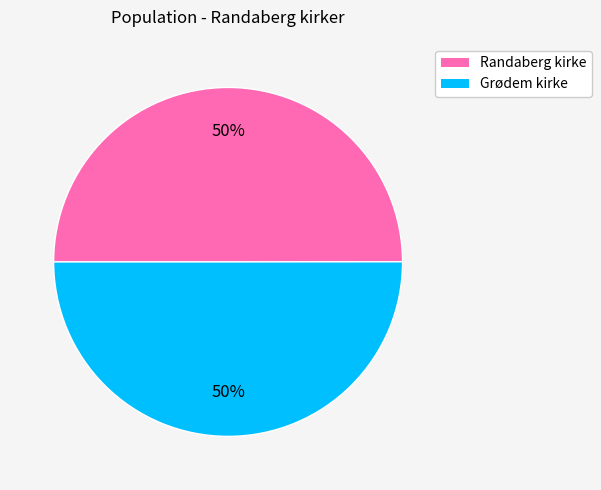

To the nearest percent, what percentage of the pie is Grødem kirke?

50%